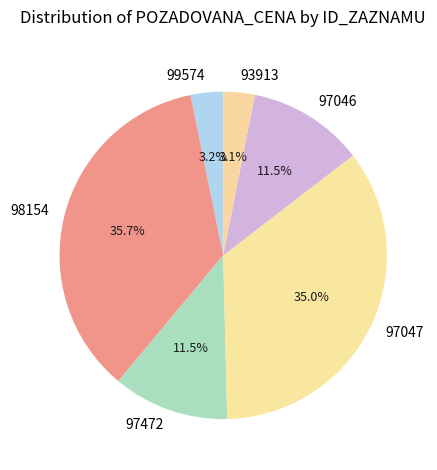

How many segments does this pie chart have?

6